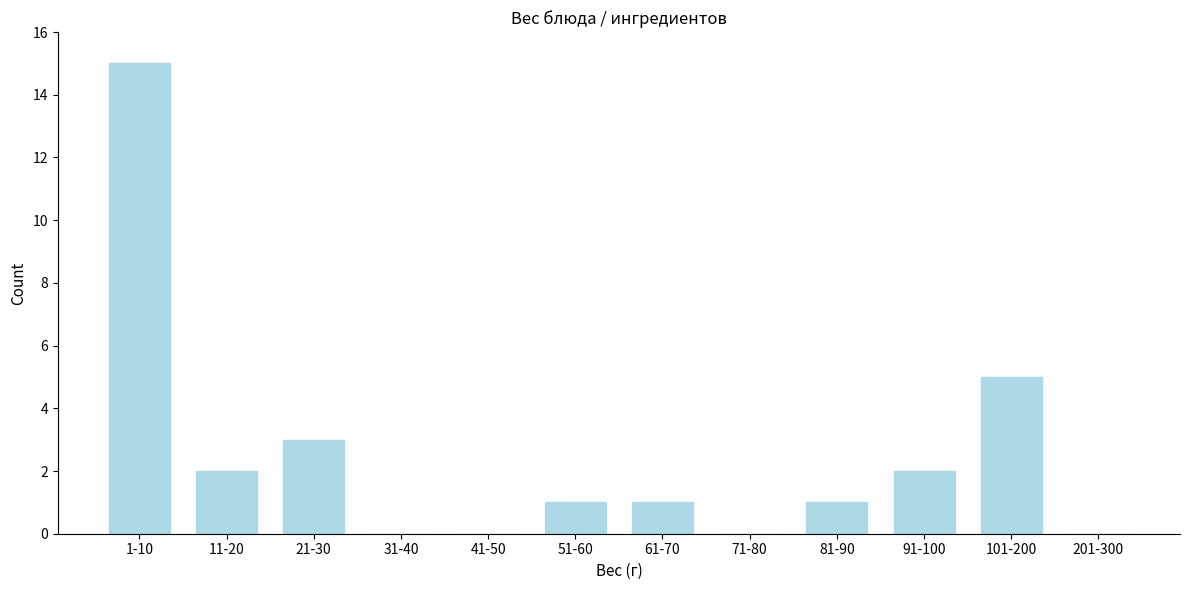

Reading right to left, list all the values displayed in this chart.

201-300=0	101-200=5	91-100=2	81-90=1	71-80=0	61-70=1	51-60=1	41-50=0	31-40=0	21-30=3	11-20=2	1-10=15